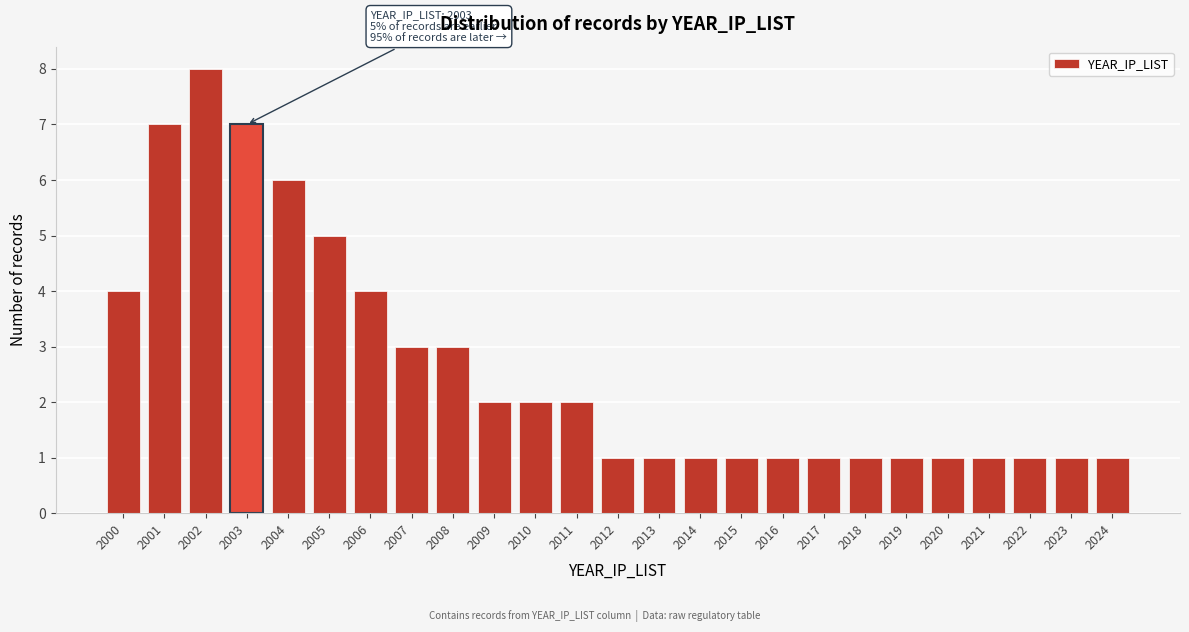

Reading right to left, extract all data points from this chart.

1	1	1	1	1	1	1	1	1	1	1	1	1	2	2	2	3	3	4	5	6	7	8	7	4